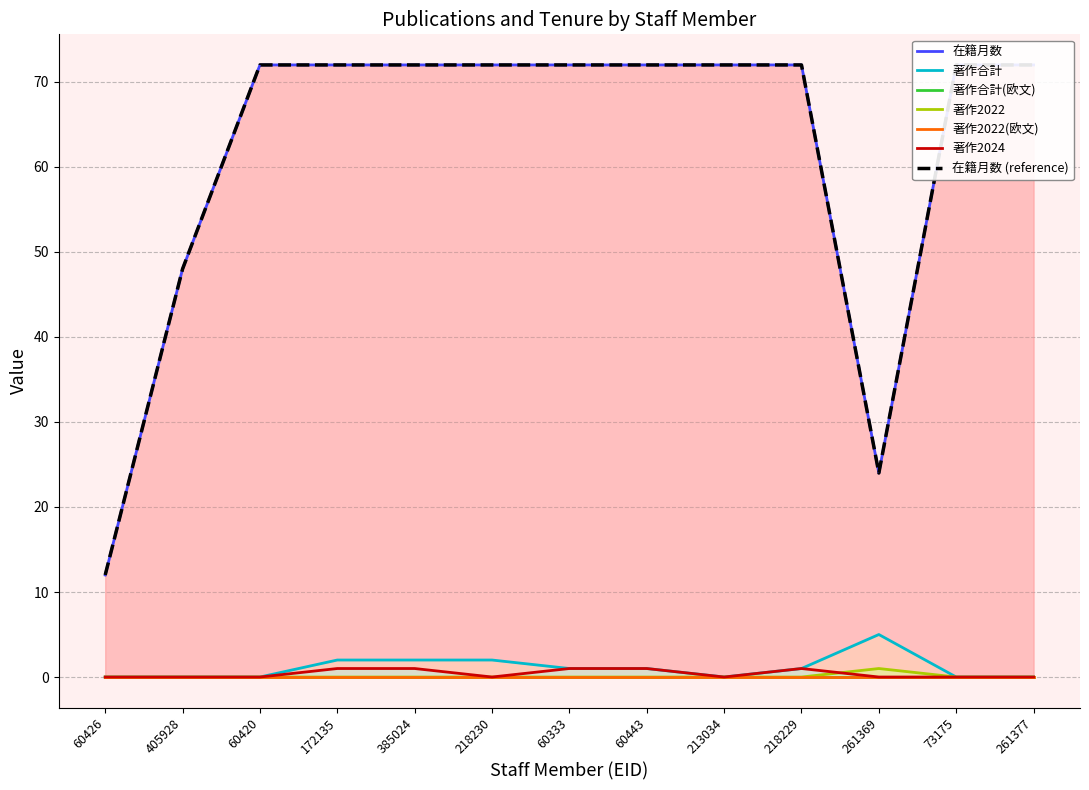

The value of 著作2022 at 60333 is 0. True or false?

True